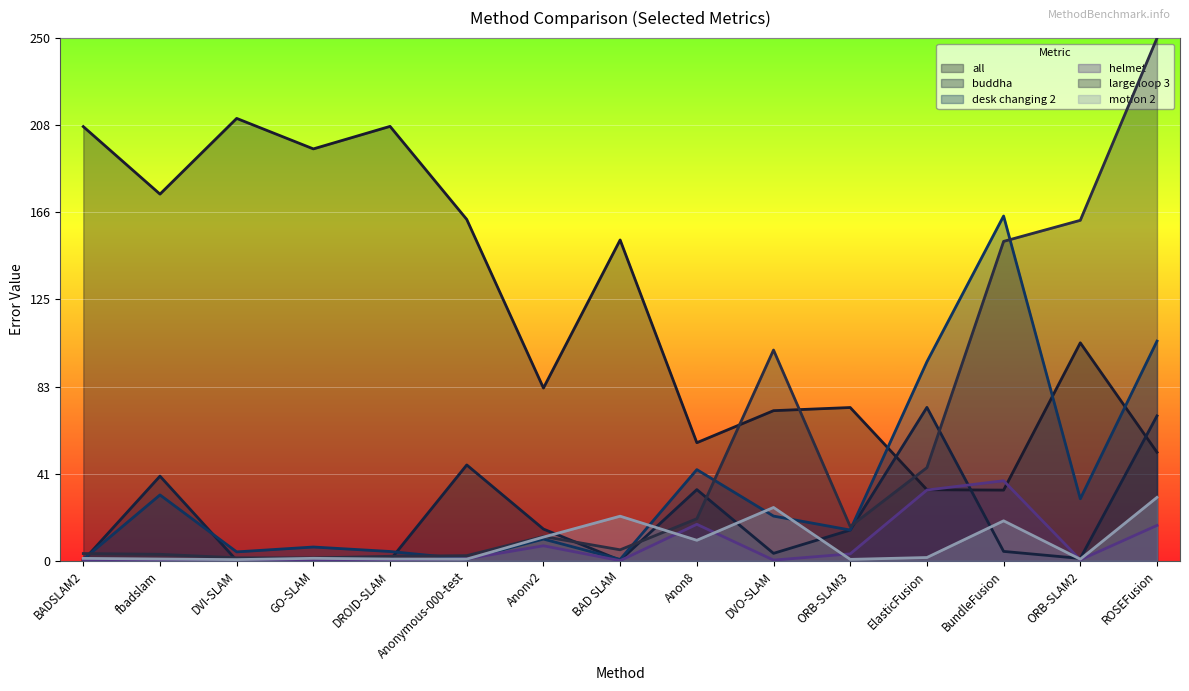

The value of all at DVI-SLAM is 211.6. True or false?

True